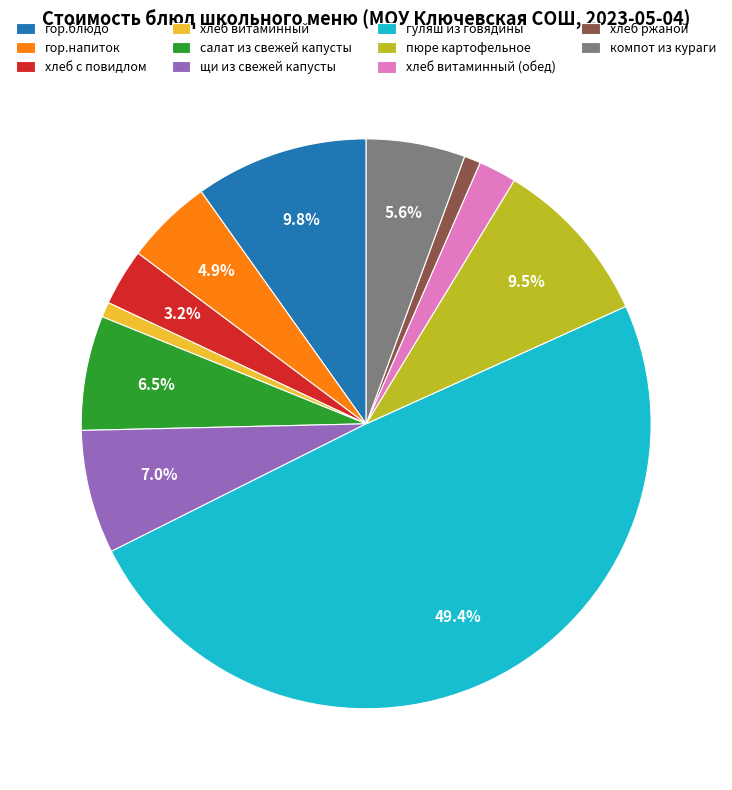

Which slice is the largest?

гуляш из говядины